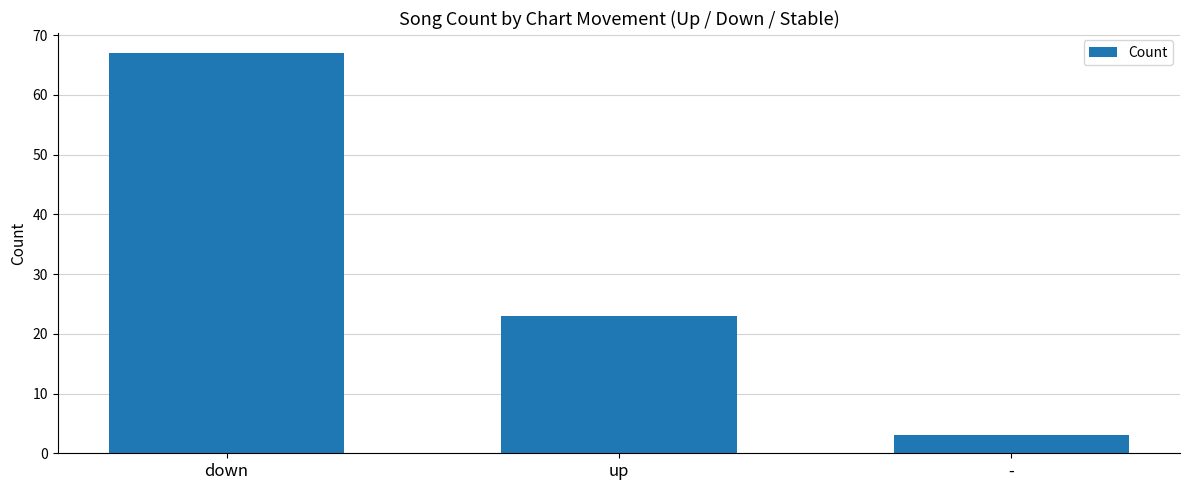

What is the label of the 3rd bar from the left?

-